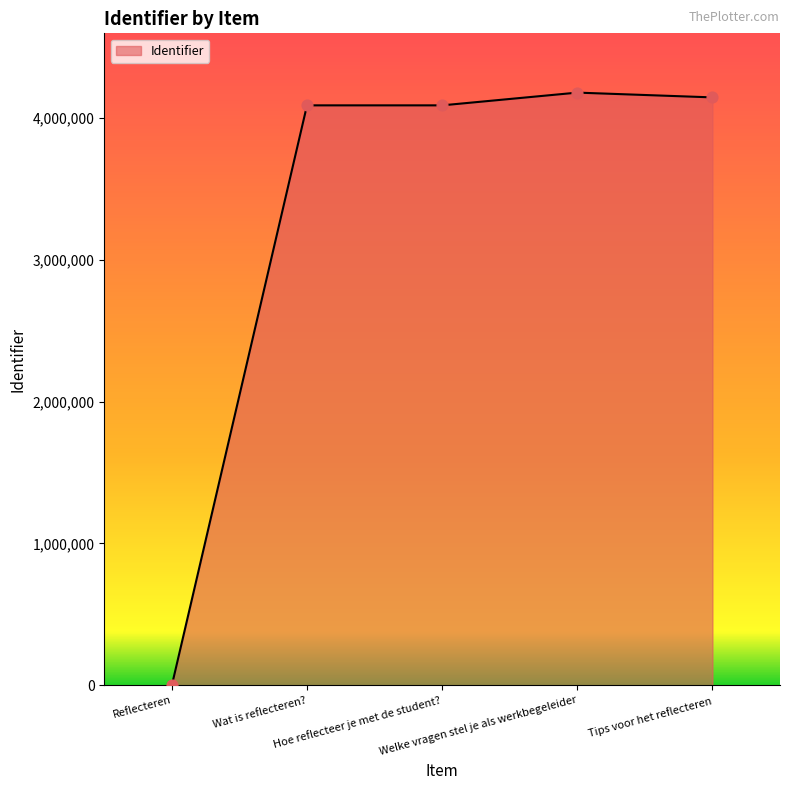

What is the ratio of the value at Wat is reflecteren? to the value at Tips voor het reflecteren?

1.0